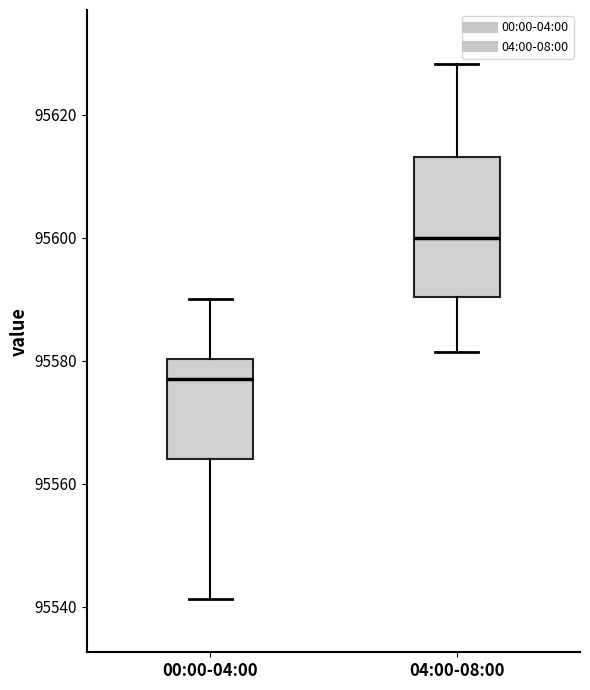

Reading left to right, read every box against the y-axis: the position of its median line, the range the box covers, and the ends of its whiskers. The values are not printed on the chart, so give them approximately, as read against the axis.

00:00-04:00: median 95578, box 95564 to 95580, whiskers 95542 to 95590
04:00-08:00: median 95600, box 95590 to 95614, whiskers 95582 to 95628